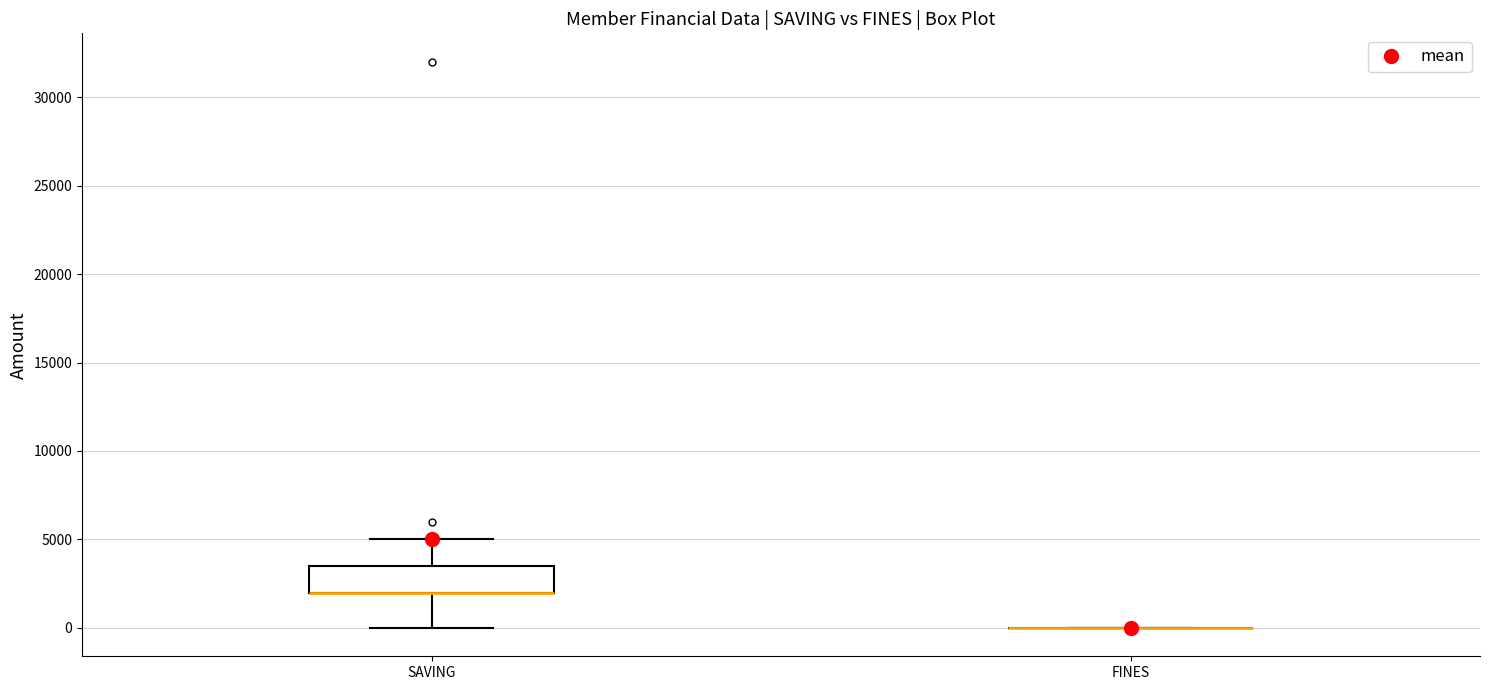

Comparing the boxes themselves (not the whiskers), which one is the tallest?

SAVING